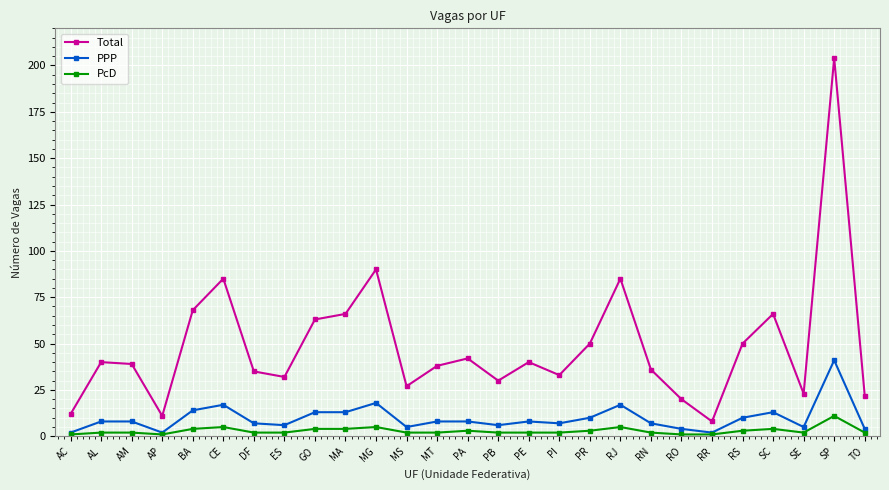

True or false: PcD and Total intersect in this chart.

False